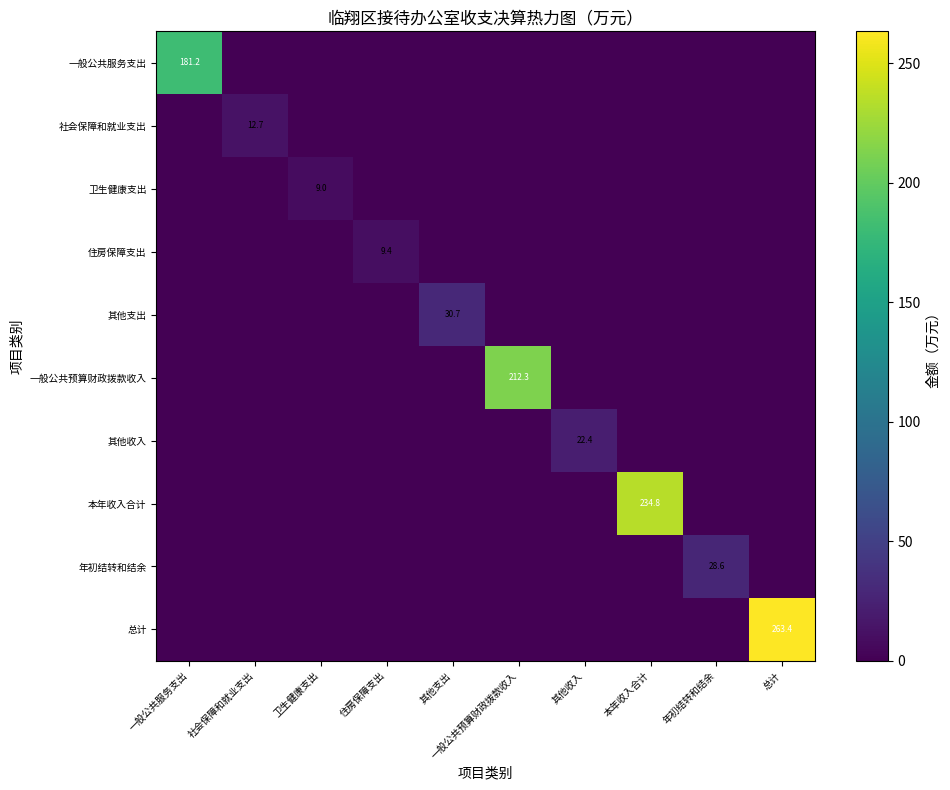

Count the number of categories in the chart.

10